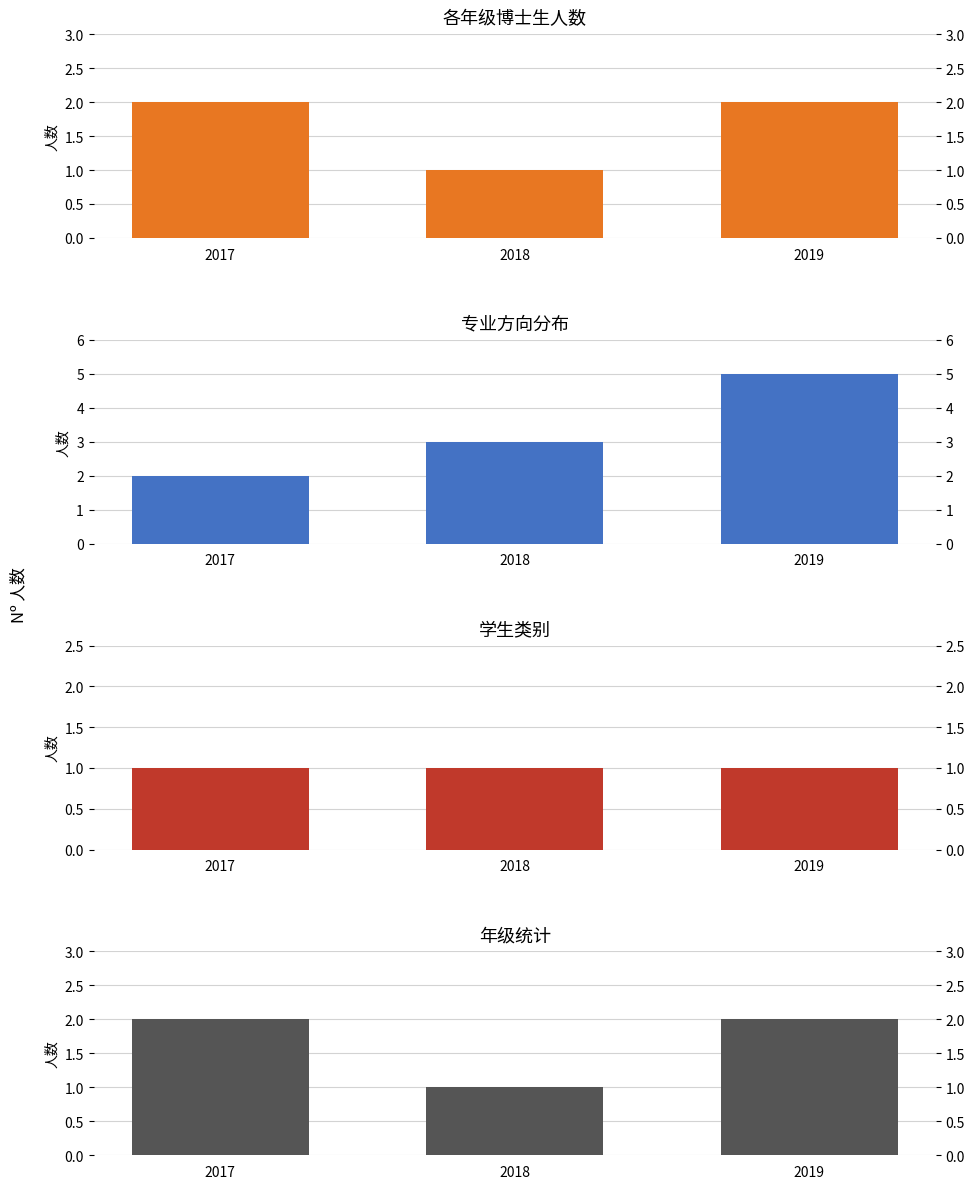

How many 累计人数 values are between 2 and 5?

3